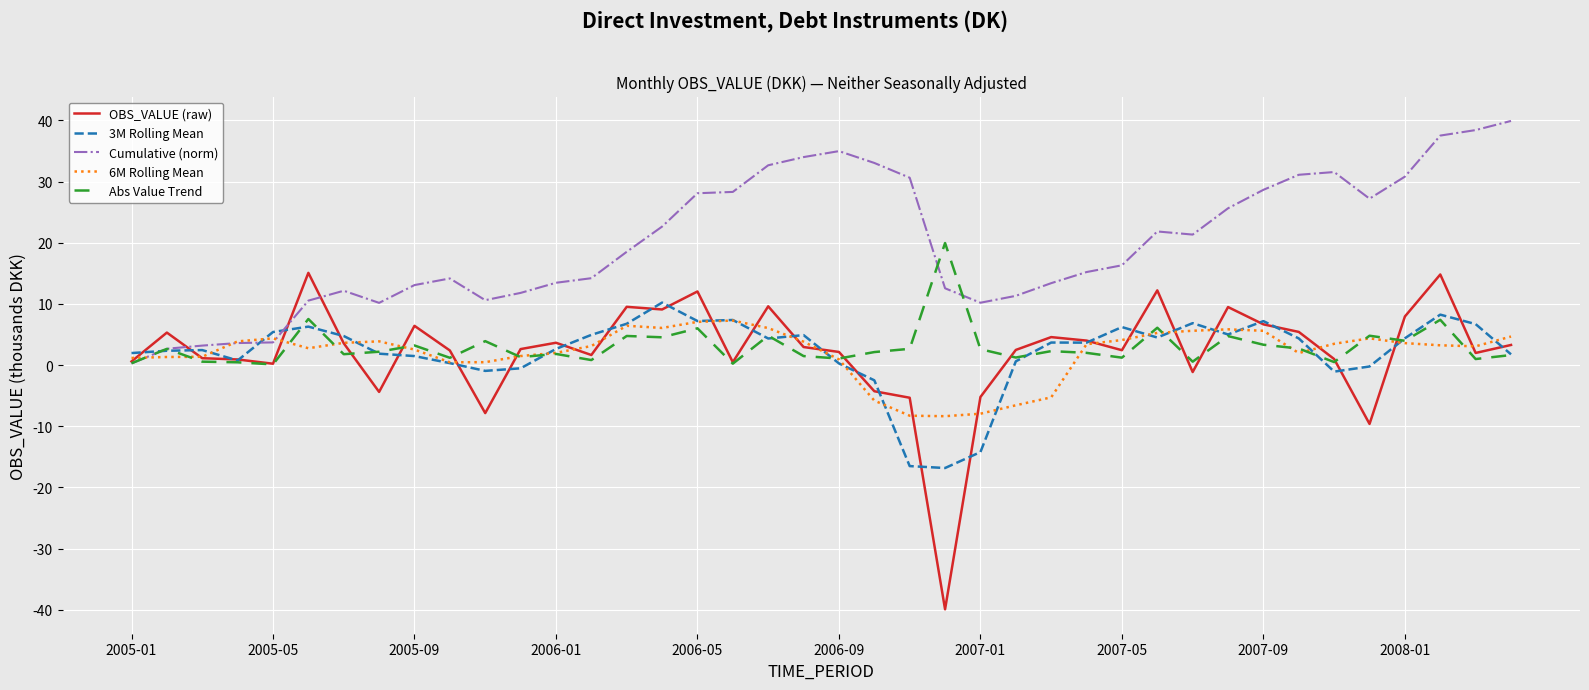

What are all the series names shown in the legend?

OBS_VALUE (raw), 3M Rolling Mean, Cumulative (norm), 6M Rolling Mean, Abs Value Trend